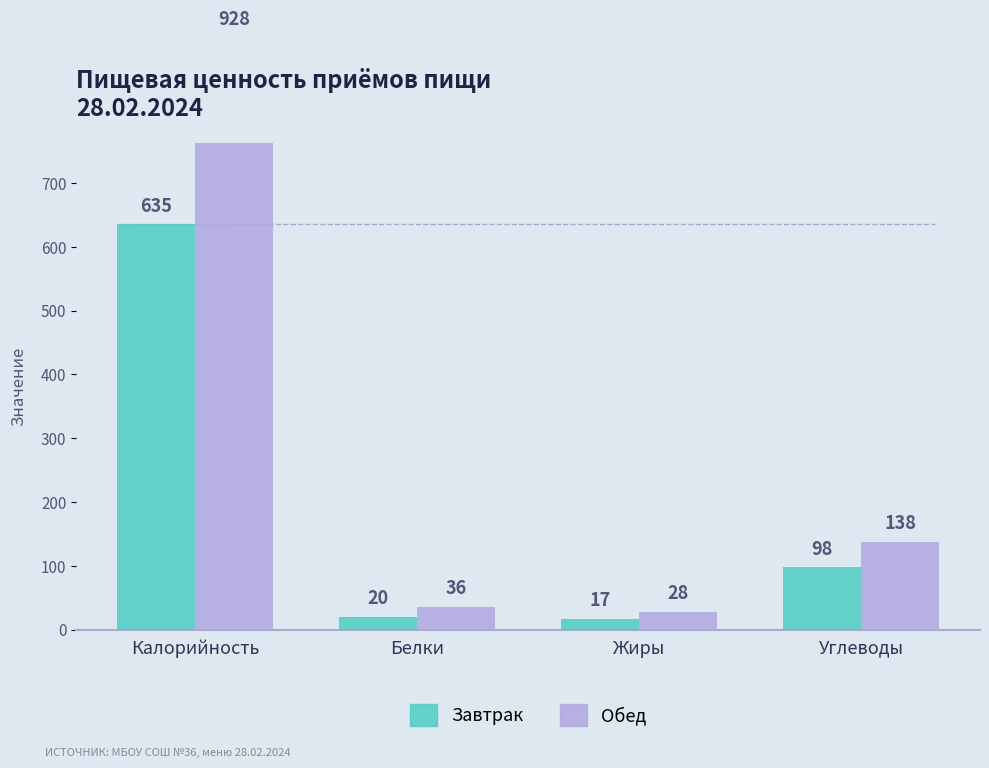

Rank the series by their average value, from lowest to highest.

Завтрак, Обед